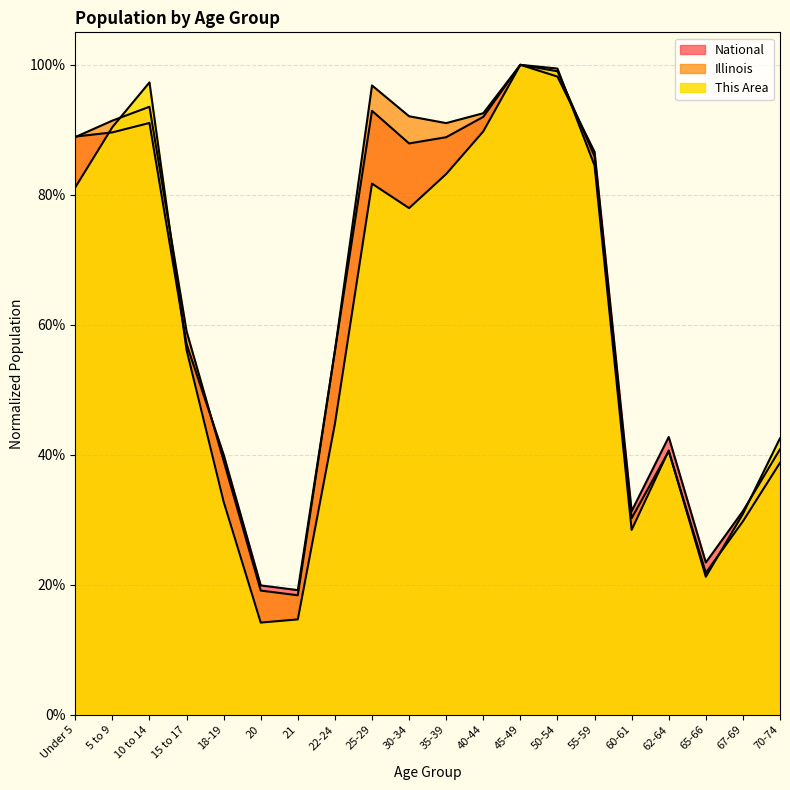

At which category is the sum across all series the highest?

45-49